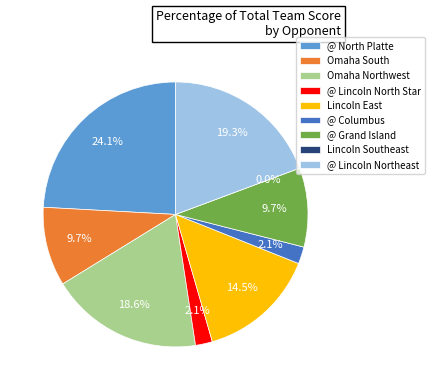

True or false: Omaha South accounts for 10% of the total.

True